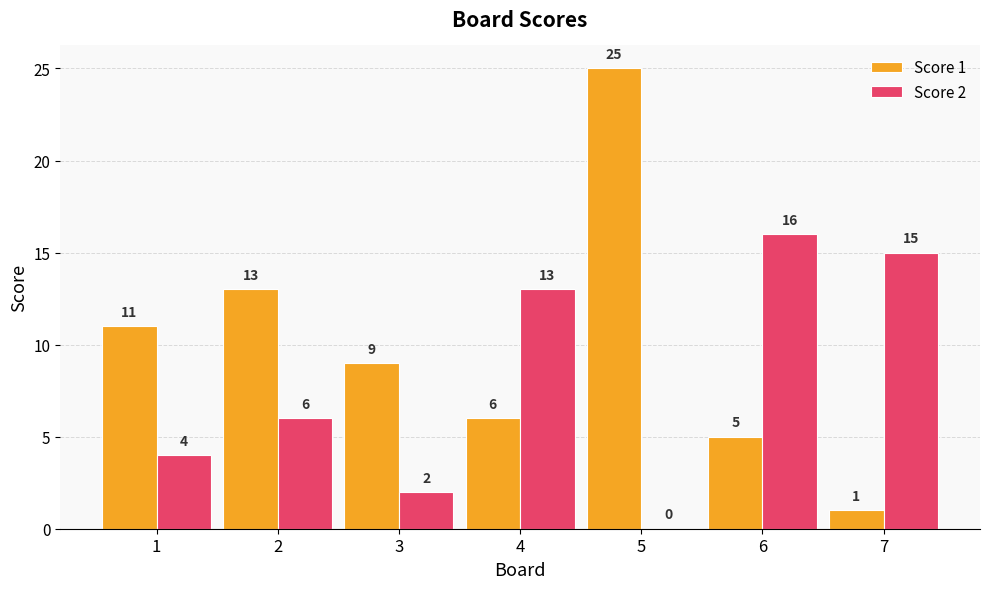

What is the sum of the Score 1 values at 2 and 1?

24